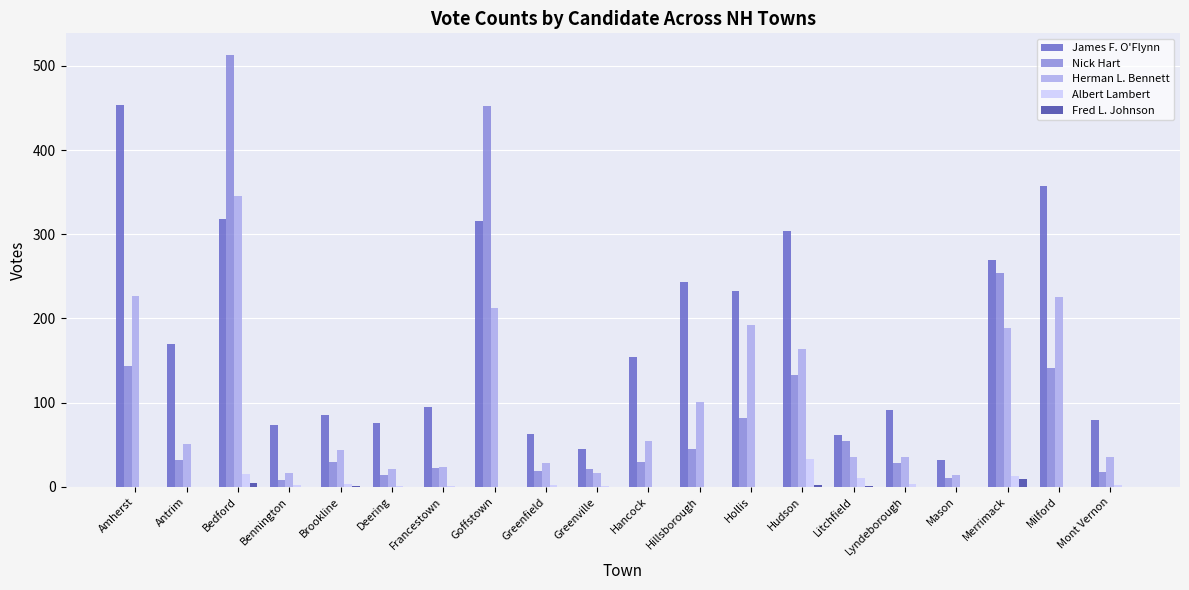

The Nick Hart series shows 54 at Litchfield. True or false?

True